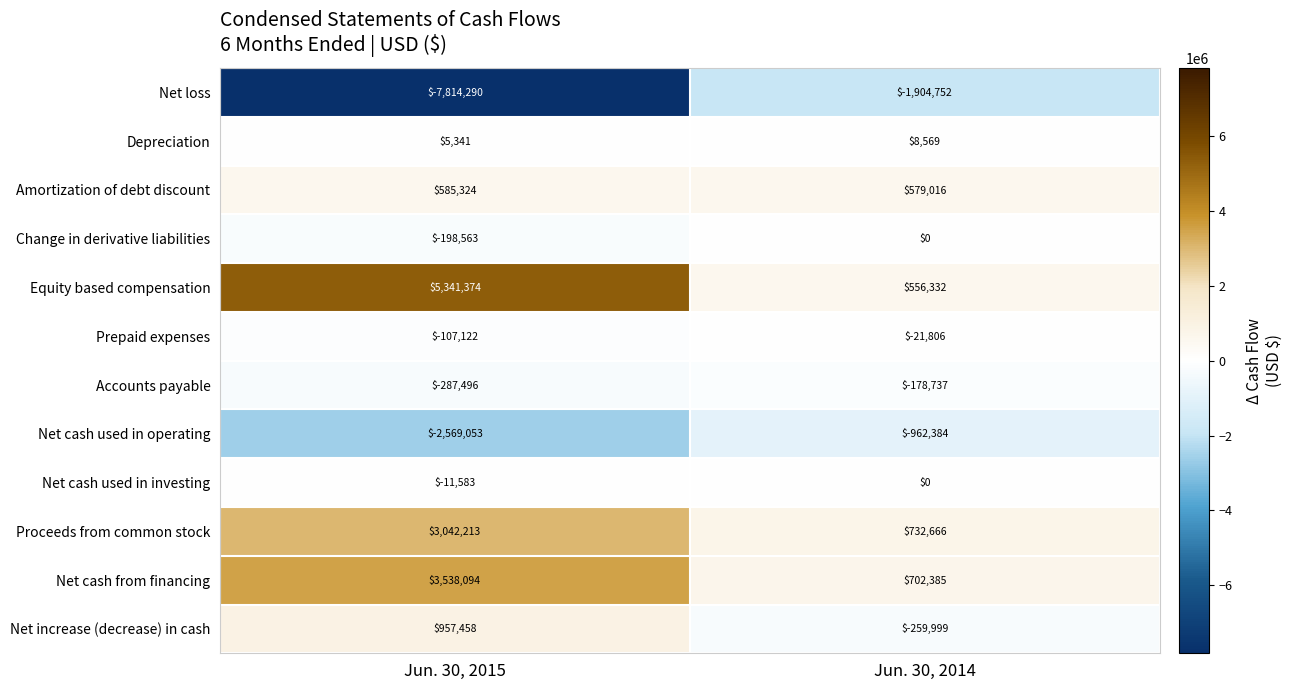

Which series changed the most between Jun. 30, 2015 and Jun. 30, 2014?

Net loss